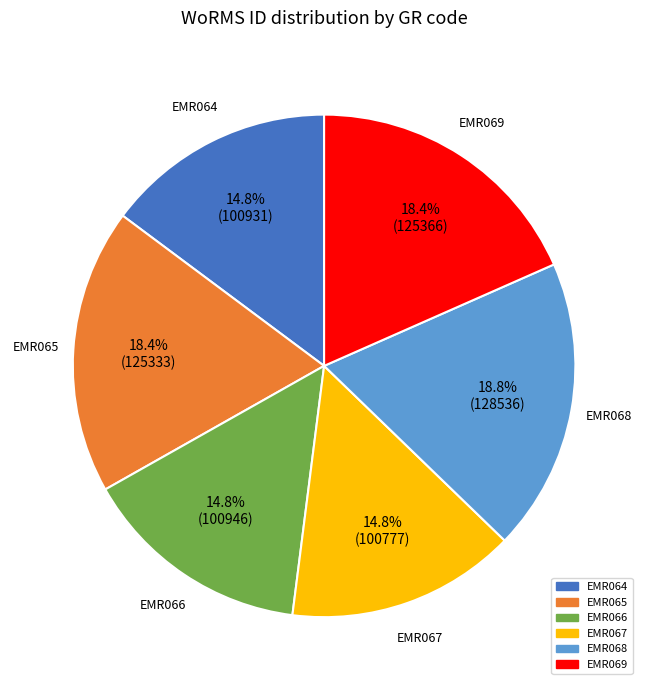

The EMR067 slice represents 15% of the pie. True or false?

True